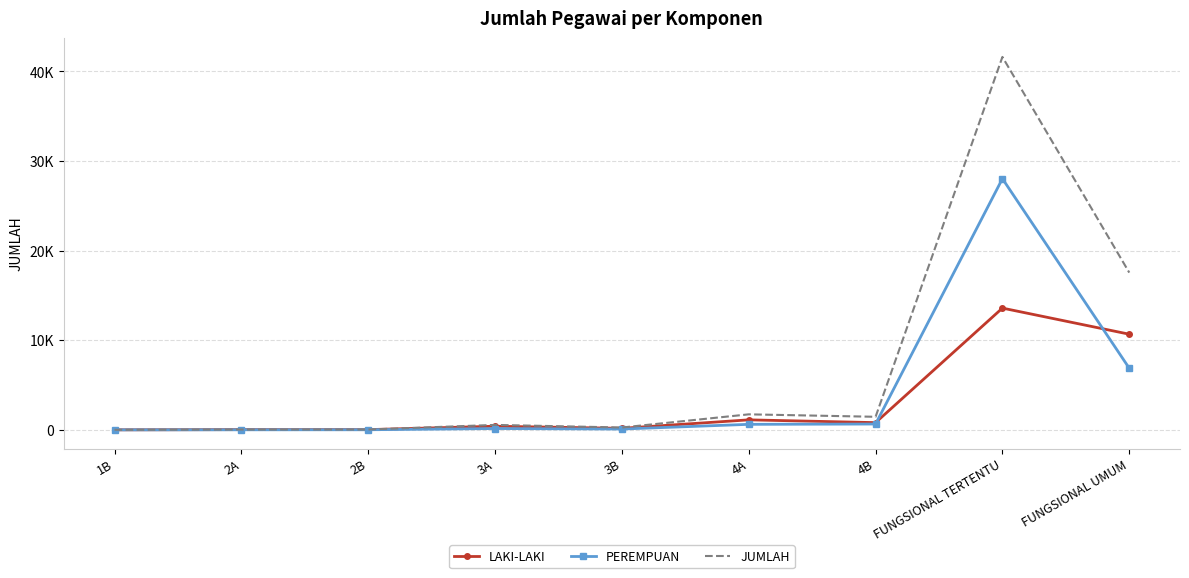

Reading left to right, list all the values displayed in this chart.

LAKI-LAKI: 1B=2	2A=27	2B=26	3A=403	3B=171	4A=1116	4B=807	FUNGSIONAL TERTENTU=13590	FUNGSIONAL UMUM=10676
PEREMPUAN: 1B=0	2A=8	2B=12	3A=148	3B=91	4A=616	4B=651	FUNGSIONAL TERTENTU=28035	FUNGSIONAL UMUM=6877
JUMLAH: 1B=2	2A=35	2B=38	3A=551	3B=262	4A=1732	4B=1458	FUNGSIONAL TERTENTU=41625	FUNGSIONAL UMUM=17553